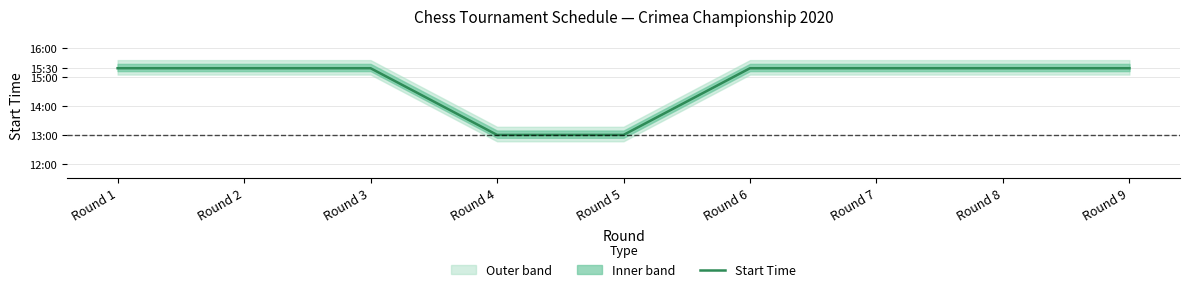

Count the values in the range 15 to 16.

7